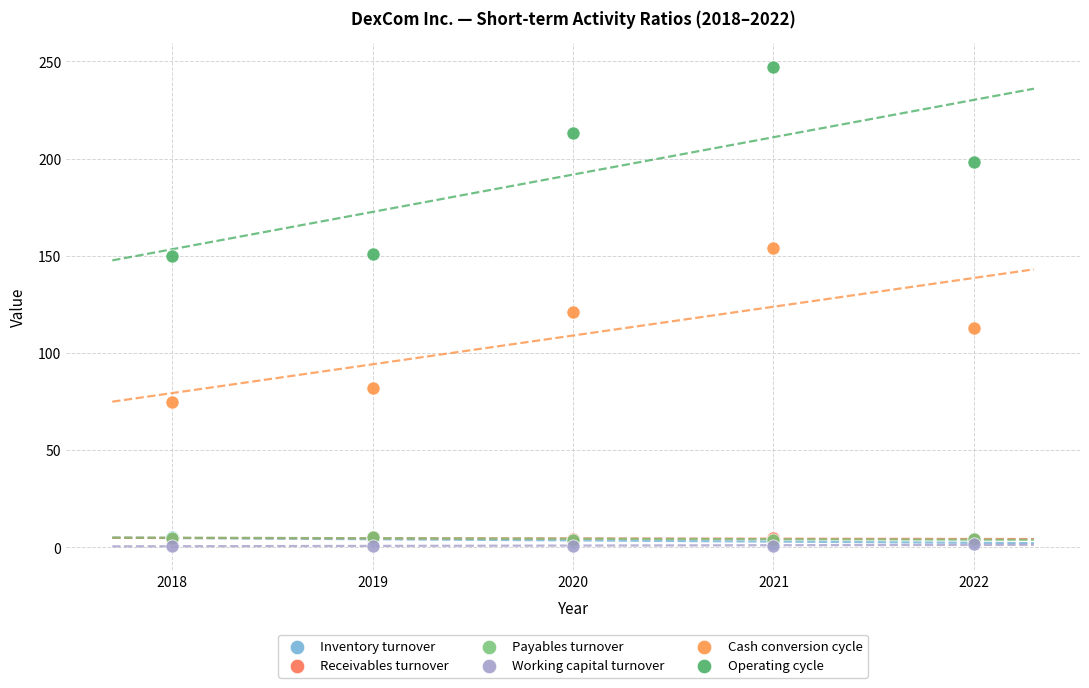

What are all the series names shown in the legend?

Inventory turnover, Receivables turnover, Payables turnover, Working capital turnover, Cash conversion cycle, Operating cycle